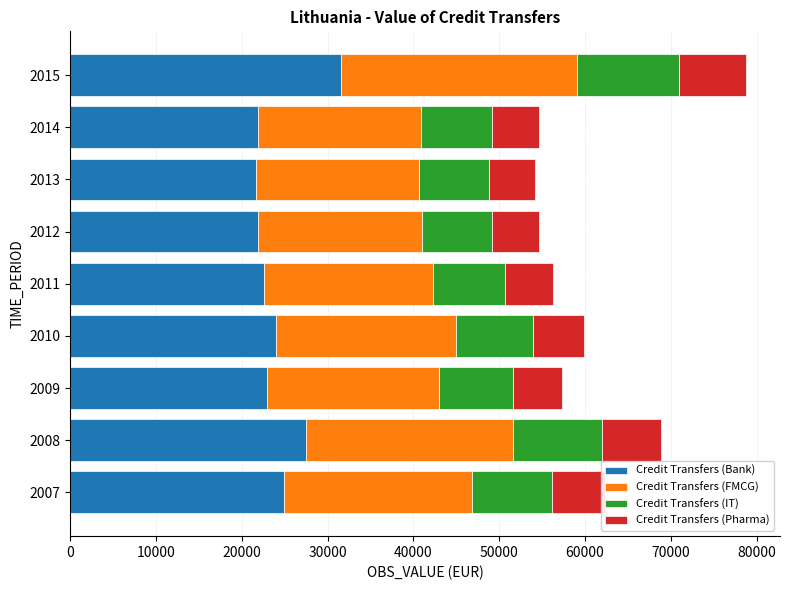

What is the sum of all Credit Transfers (Bank) values?

218730.7